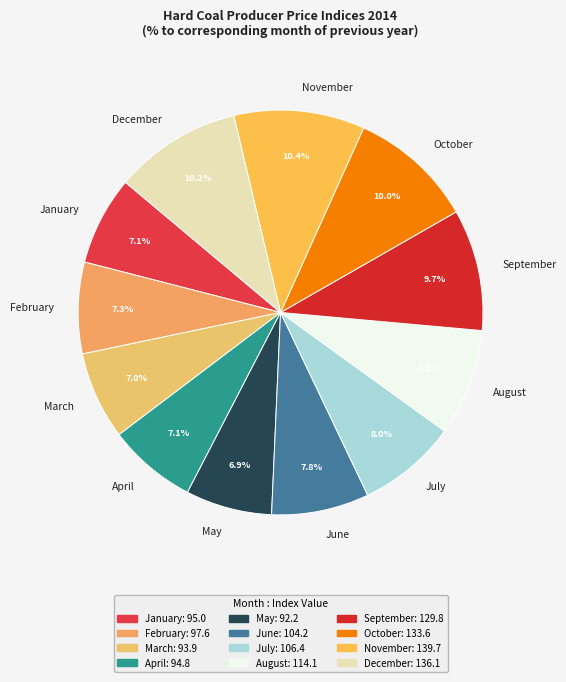

Does any single category account for the majority?

No